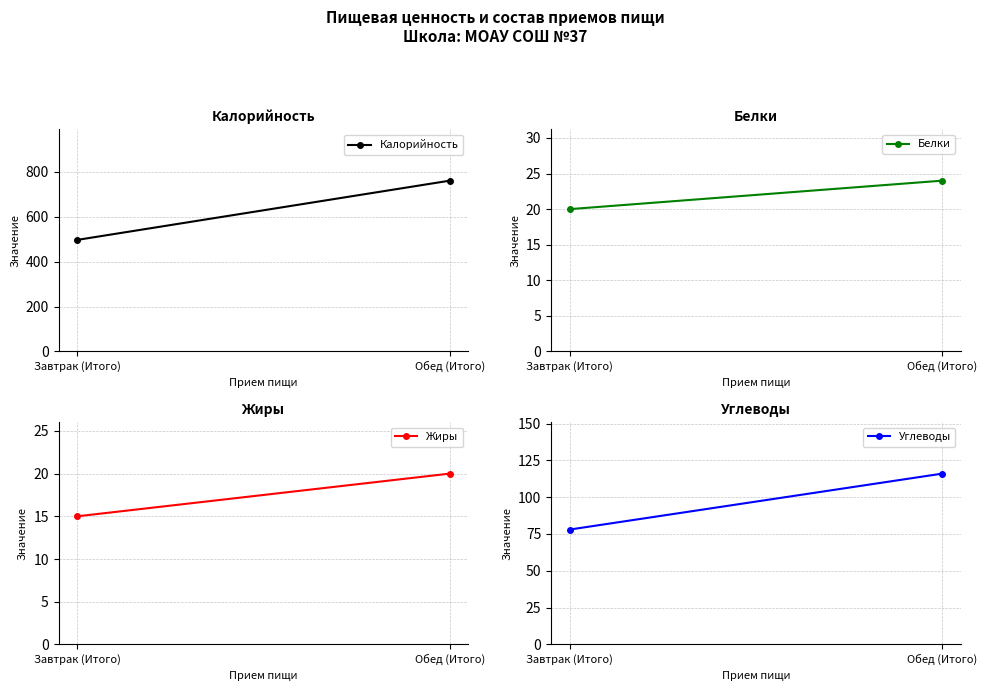

Which has a higher value, Обед (Итого) or Завтрак (Итого)?

Обед (Итого)